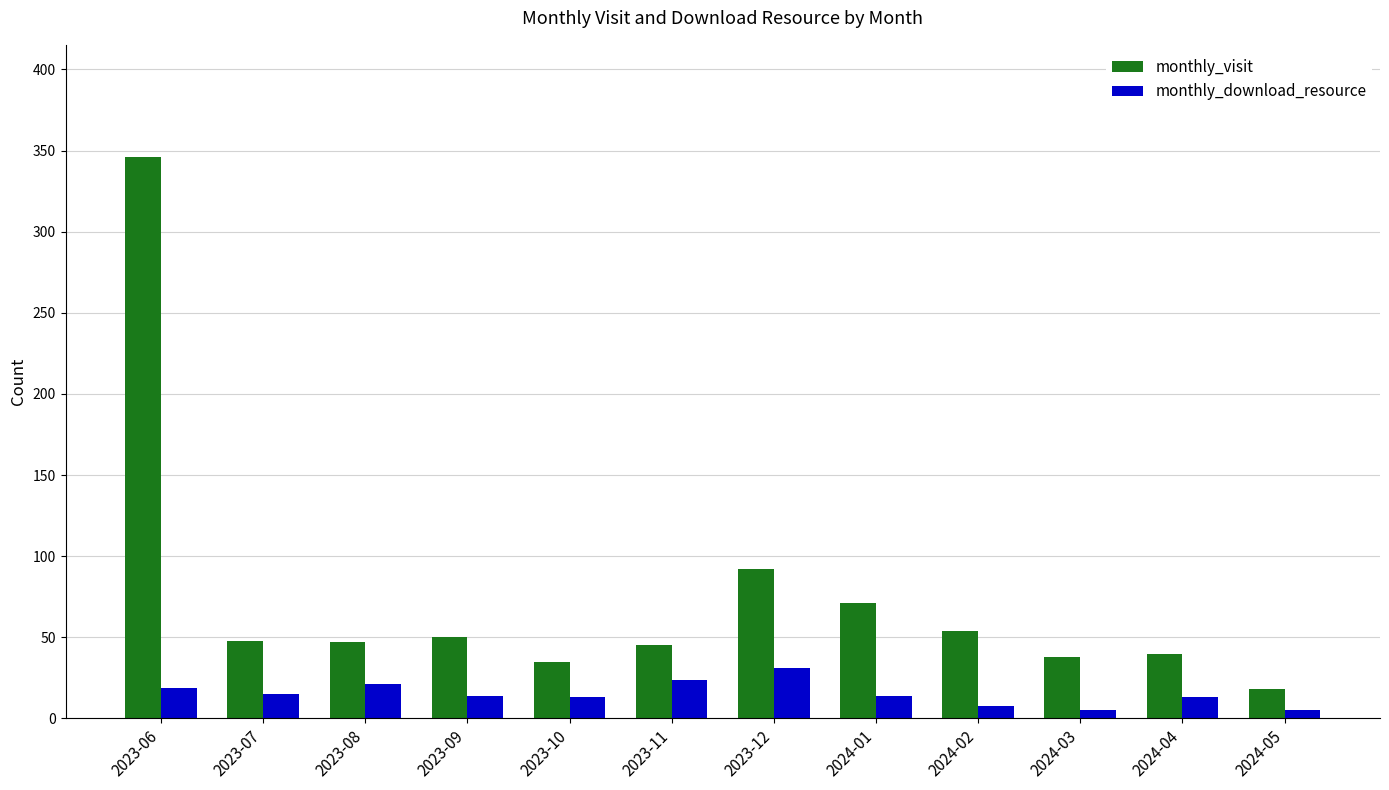

Rank the series by their average value, from lowest to highest.

monthly_download_resource, monthly_visit